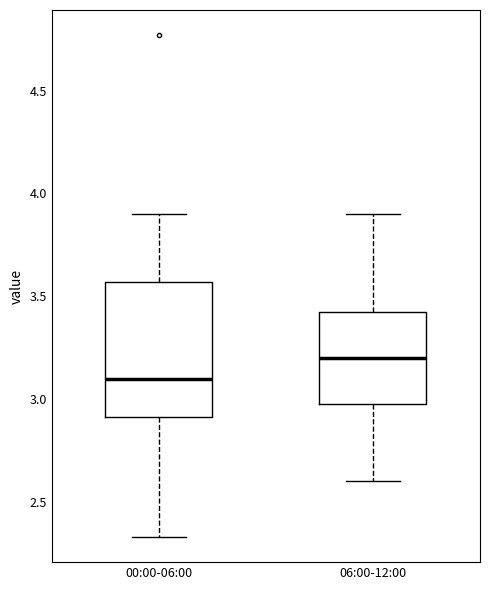

Which box is the tallest, from its lower edge to its upper edge?

00:00-06:00